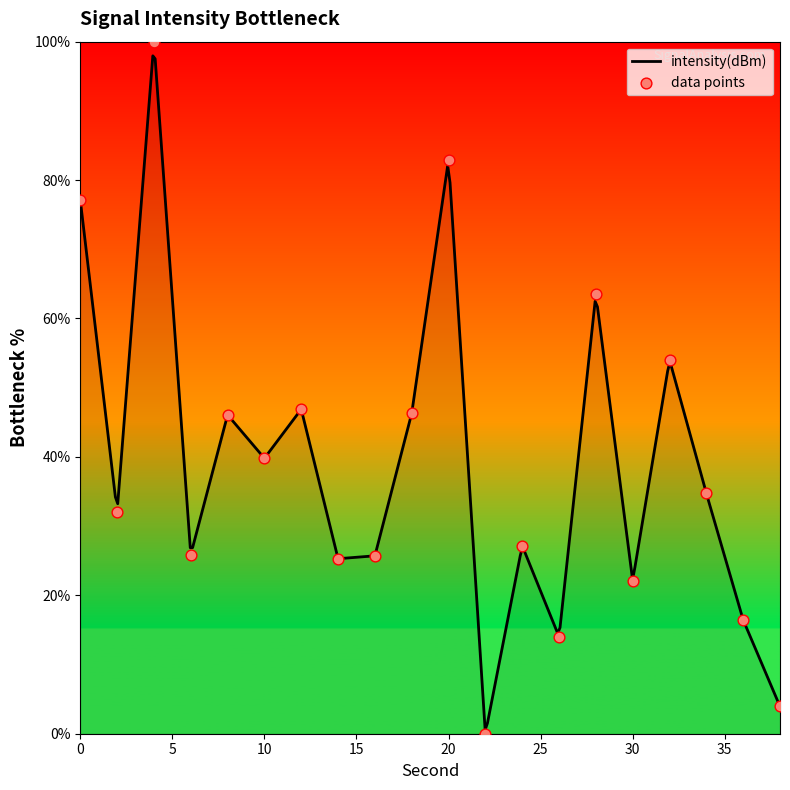

What is the ratio of the value at 0 to the value at 2?

2.4